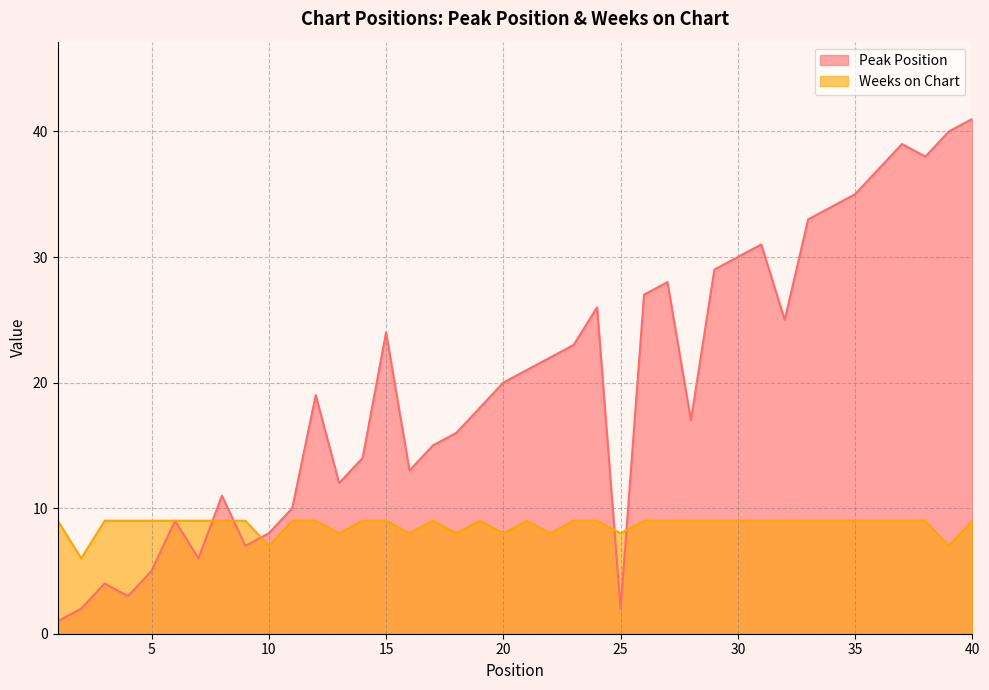

Reading left to right, extract all data points from this chart.

Peak Position: 1	2	4	3	5	9	6	11	7	8	10	19	12	14	24	13	15	16	18	20	21	22	23	26	2	27	28	17	29	30	31	25	33	34	35	37	39	38	40	41
Weeks on Chart: 9	6	9	9	9	9	9	9	9	7	9	9	8	9	9	8	9	8	9	8	9	8	9	9	8	9	9	9	9	9	9	9	9	9	9	9	9	9	7	9